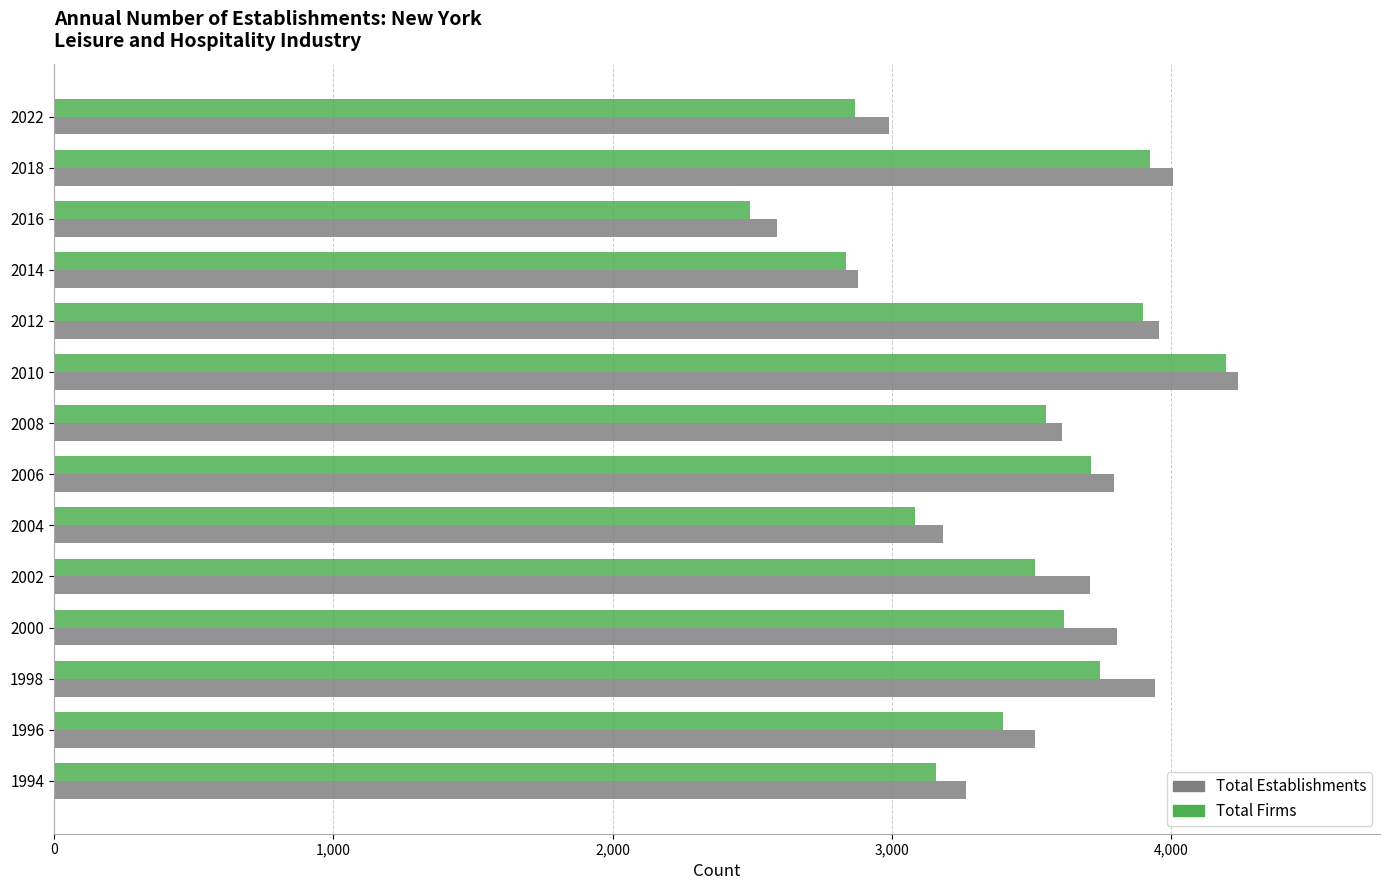

What is the greatest value displayed?

4238